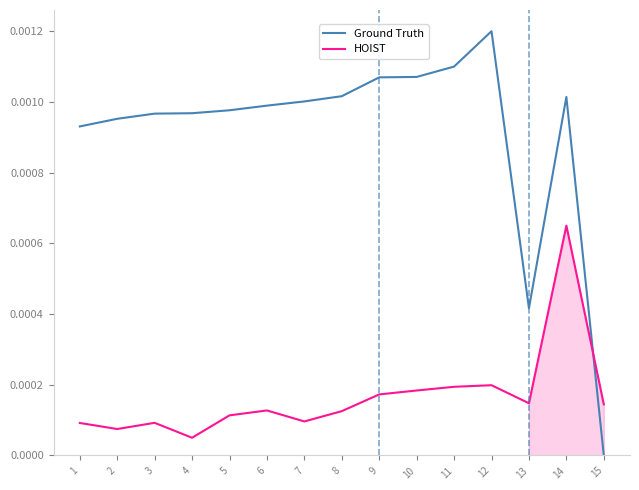

Where do Ground Truth and HOIST first cross each other?

14 and 15